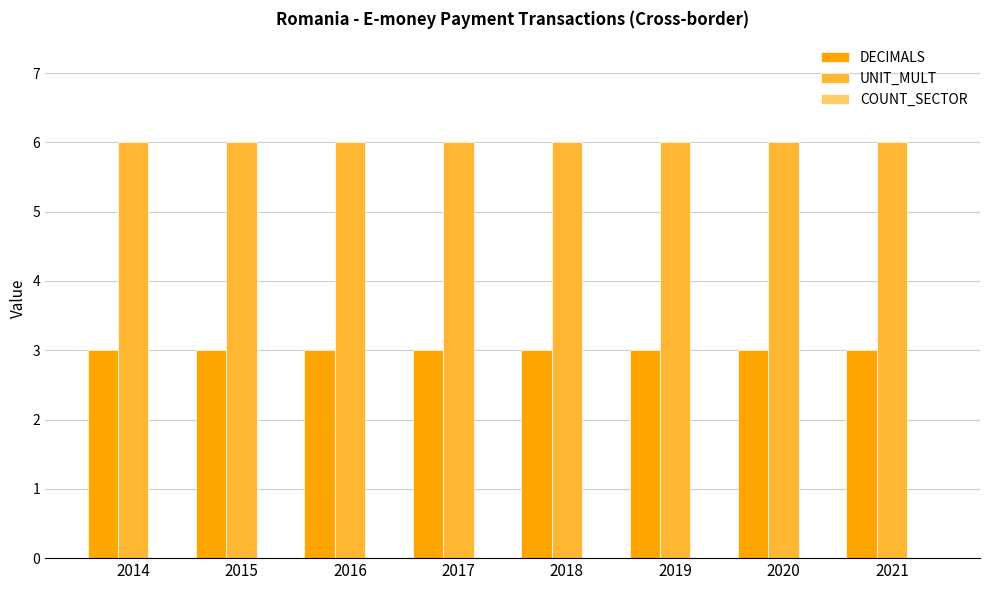

At how many categories does at least one series exceed 4?

8